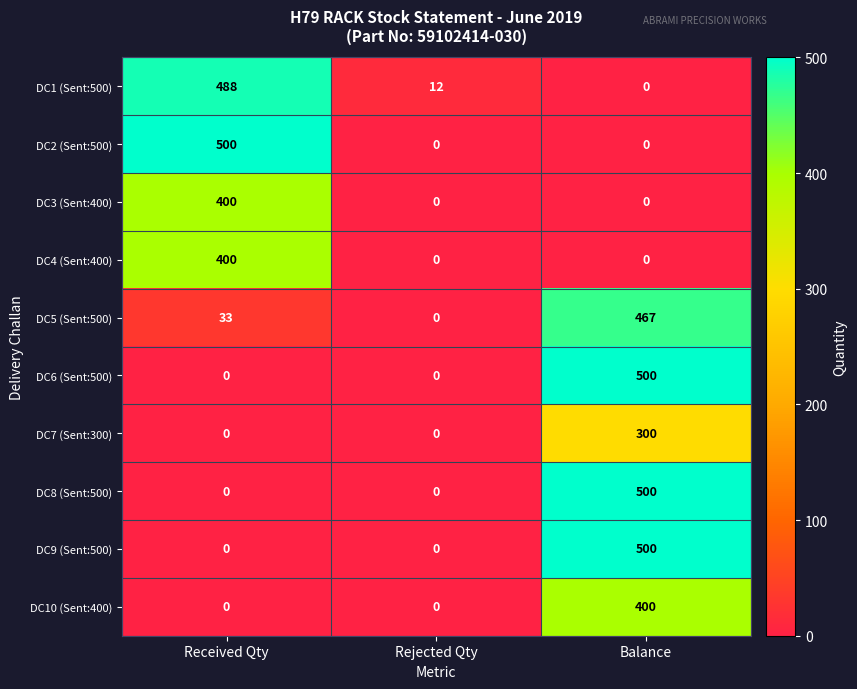

Count the number of categories in the chart.

3